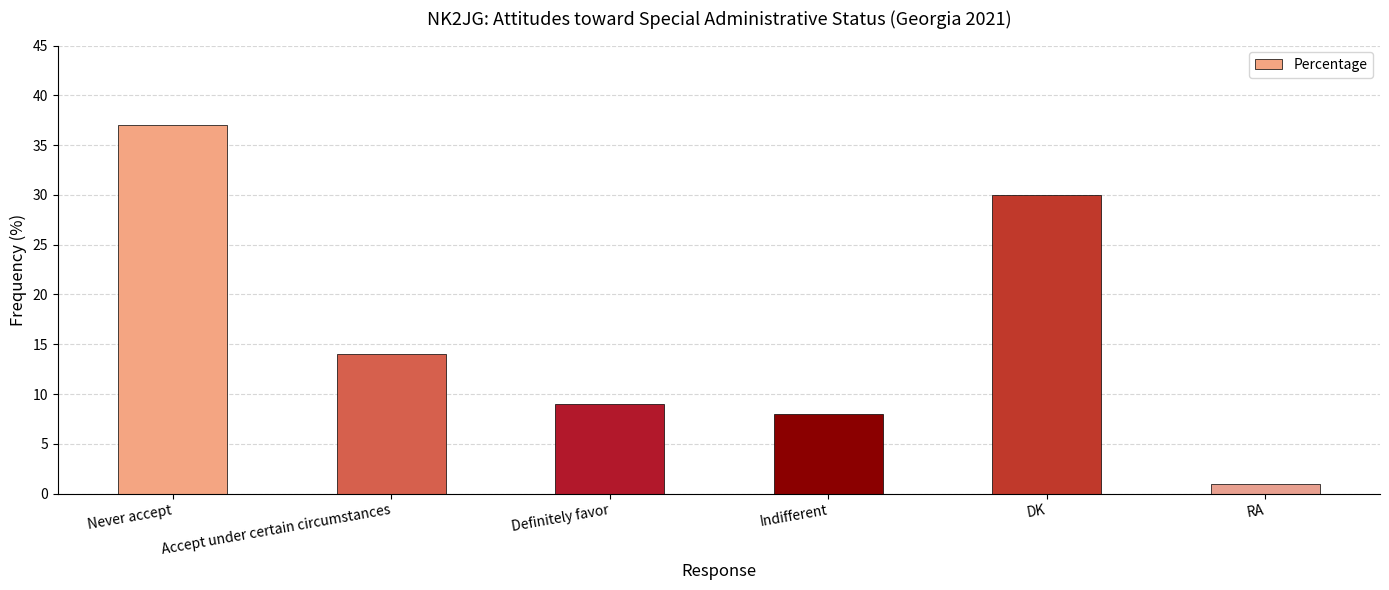

List the labels in order of value, largest first.

Never accept, DK, Accept under certain circumstances, Definitely favor, Indifferent, RA